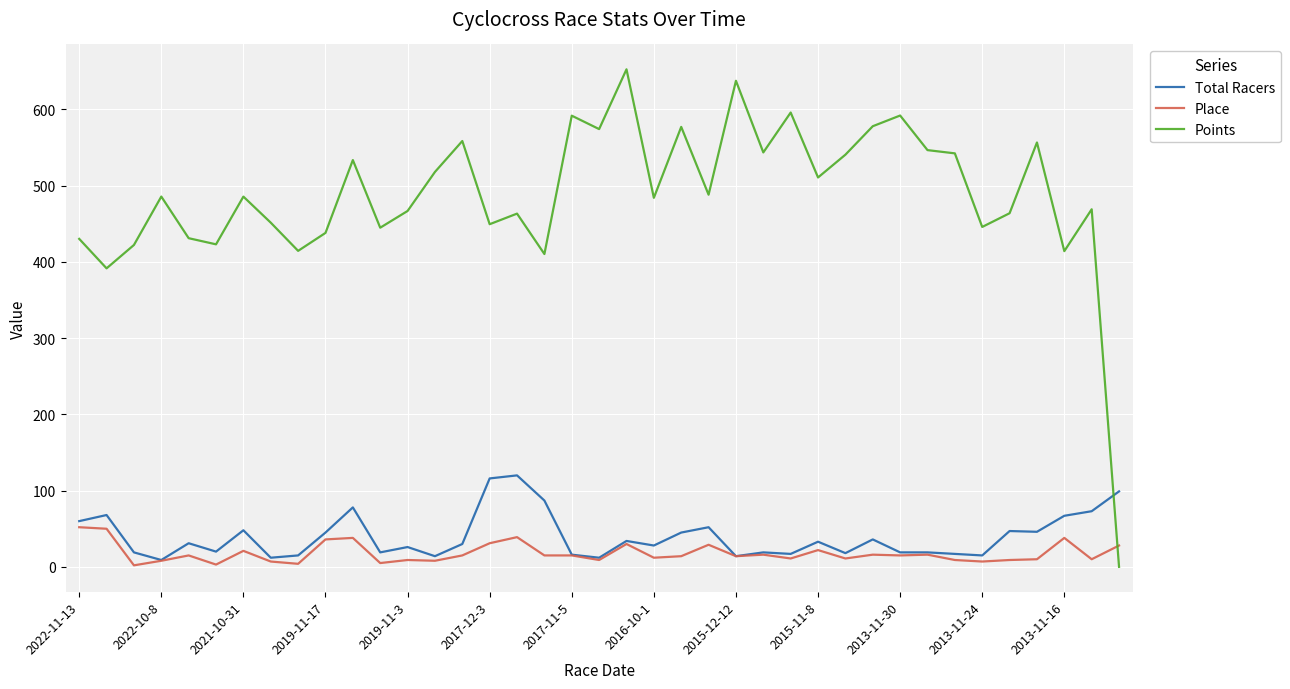

Which series has the largest total across all categories?

Points